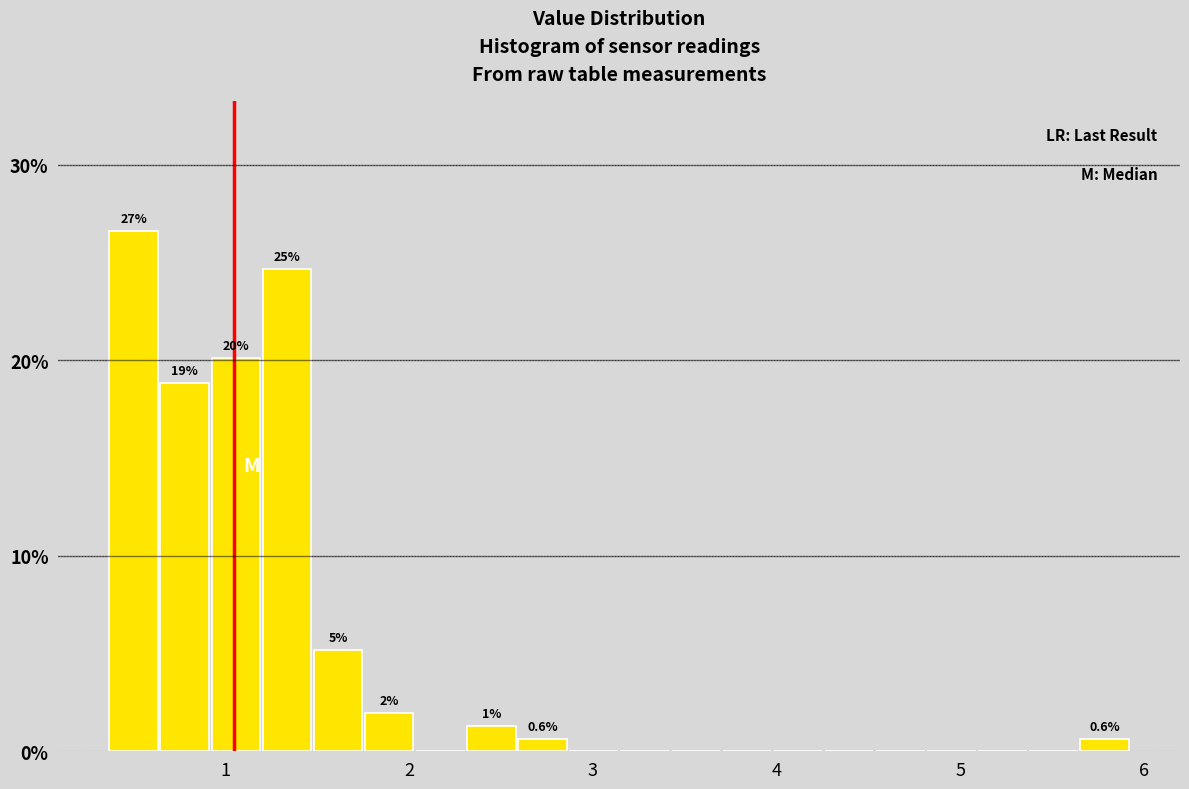

Read against the x-axis, roughly where is the centre of the tallest bar?

0.5